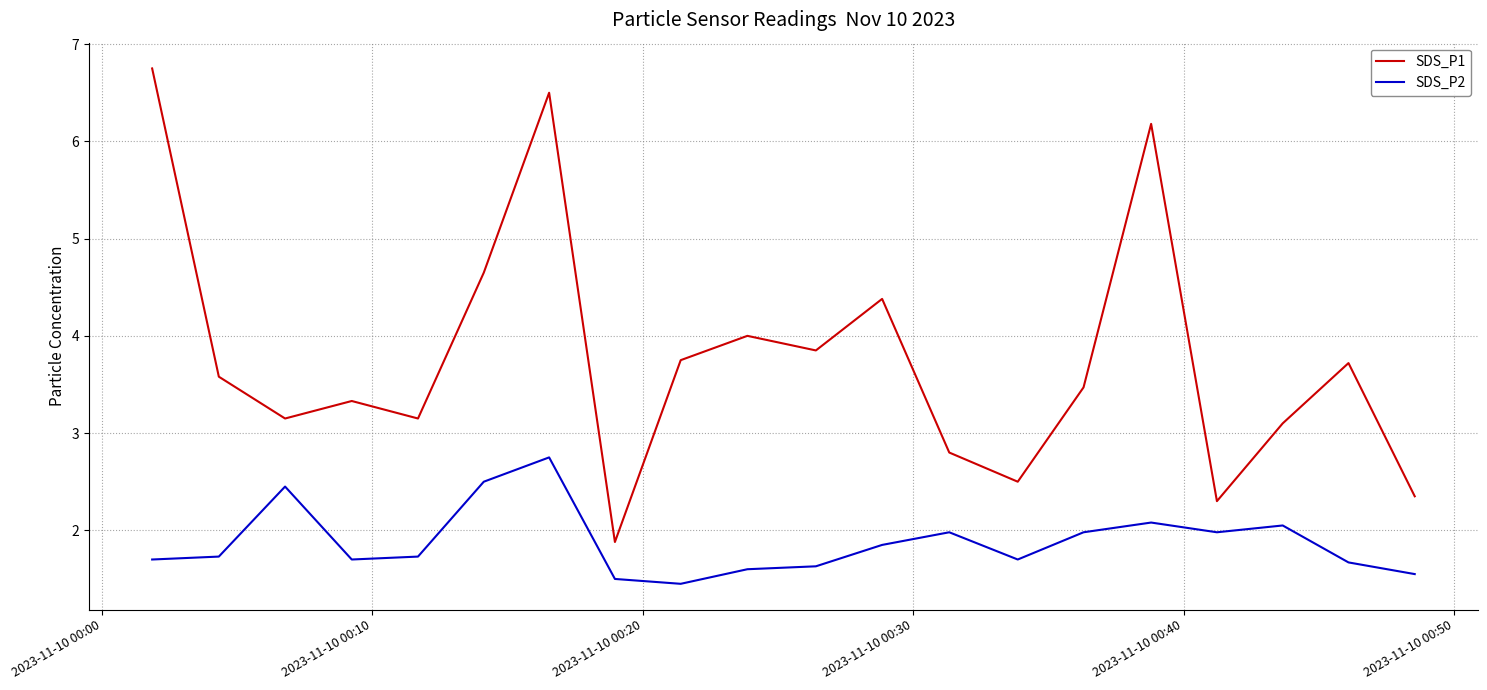

Which series has the largest range (max minus min)?

SDS_P1